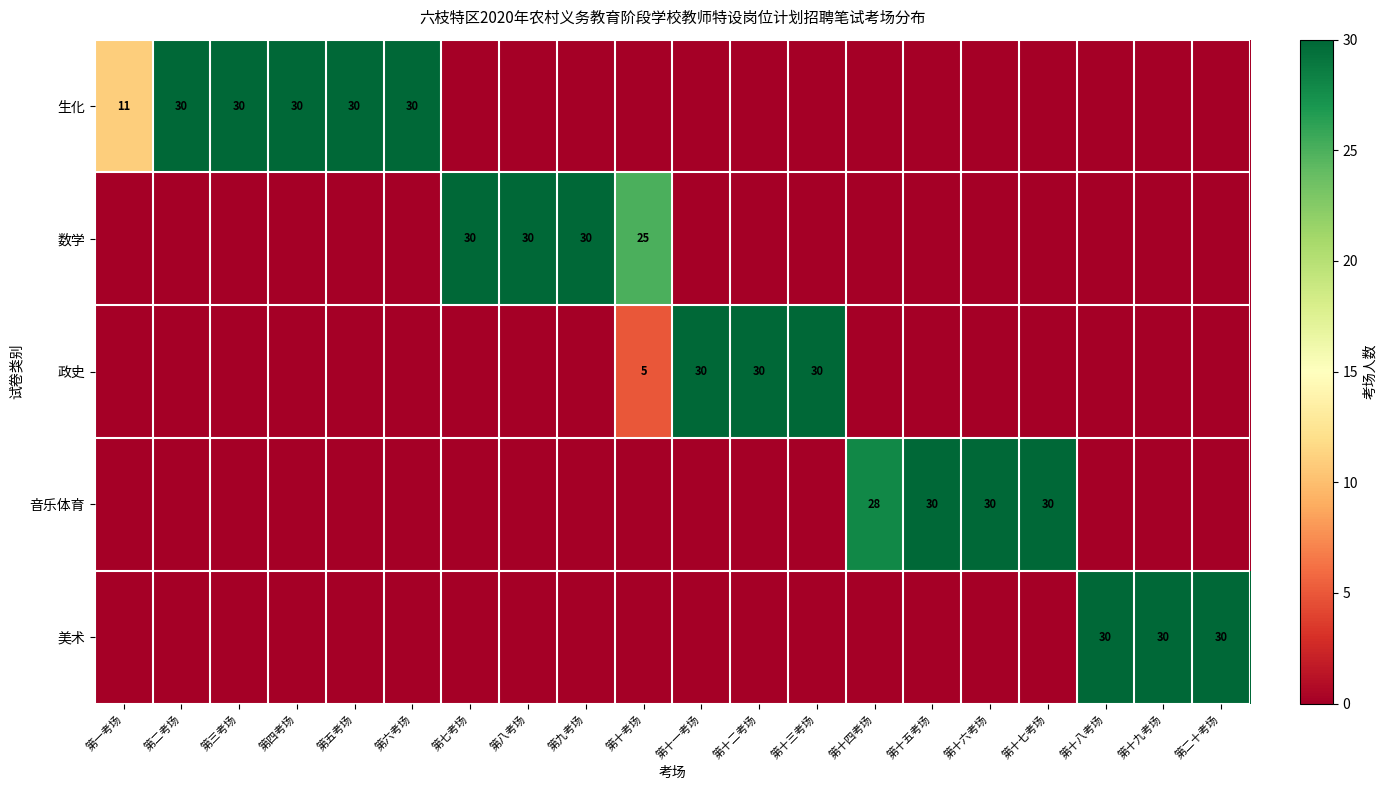

True or false: 音乐体育 has a value of 30 at 第十五考场.

True